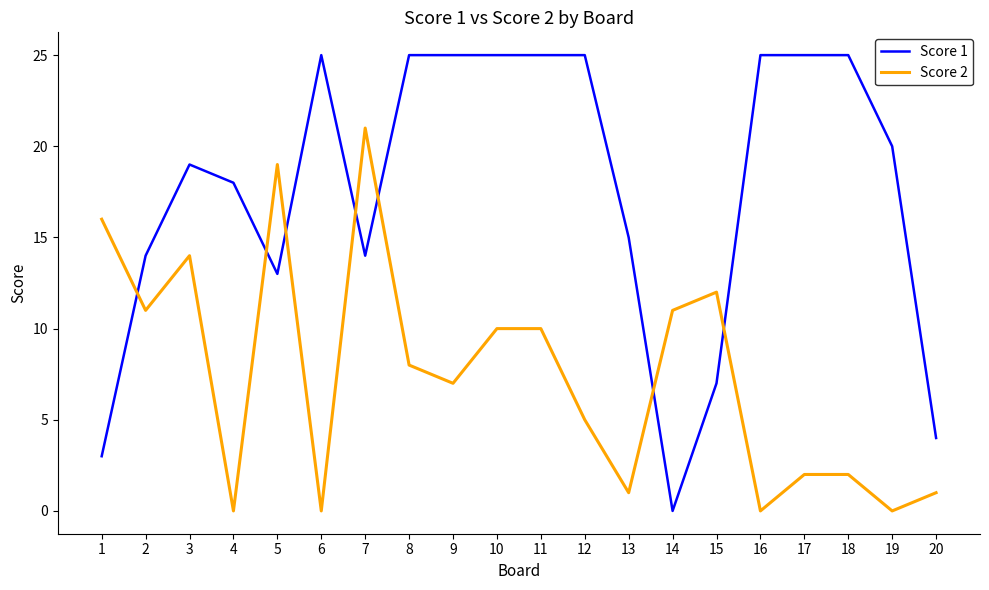

What is the difference between the second highest and second lowest values in the Score 2 series?

19